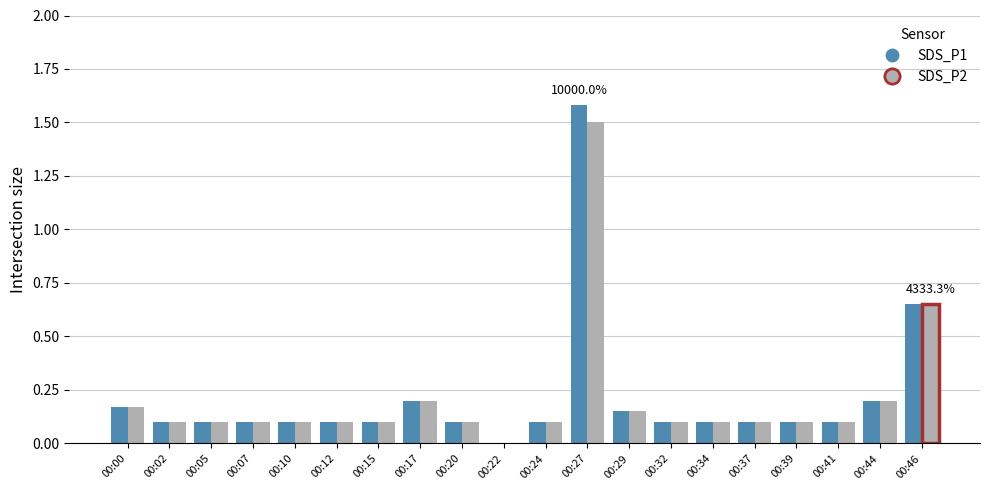

Is the value of SDS_P1 at 00:24 greater than the value of SDS_P2 at 00:29?

No